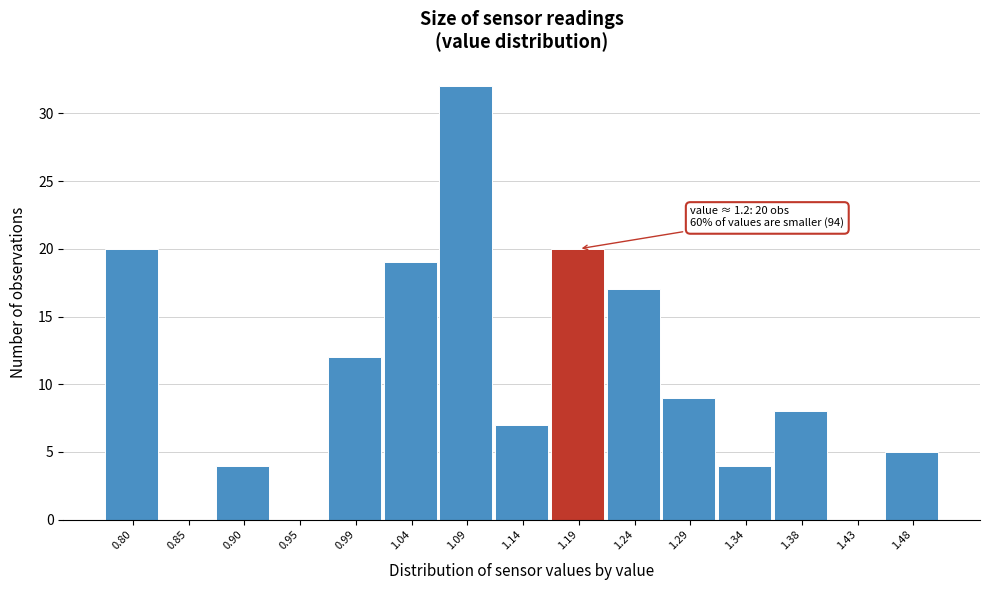

Reading left to right, extract all data points from this chart.

0.80=20	0.85=0	0.90=4	0.95=0	0.99=12	1.04=19	1.09=32	1.14=7	1.19=20	1.24=17	1.29=9	1.34=4	1.38=8	1.43=0	1.48=5